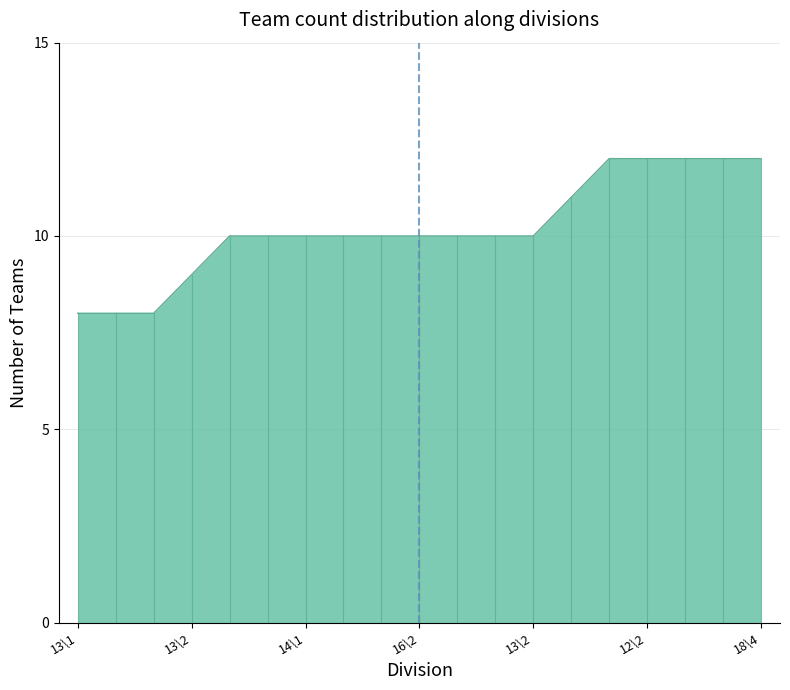

What is the sum of all values?

194